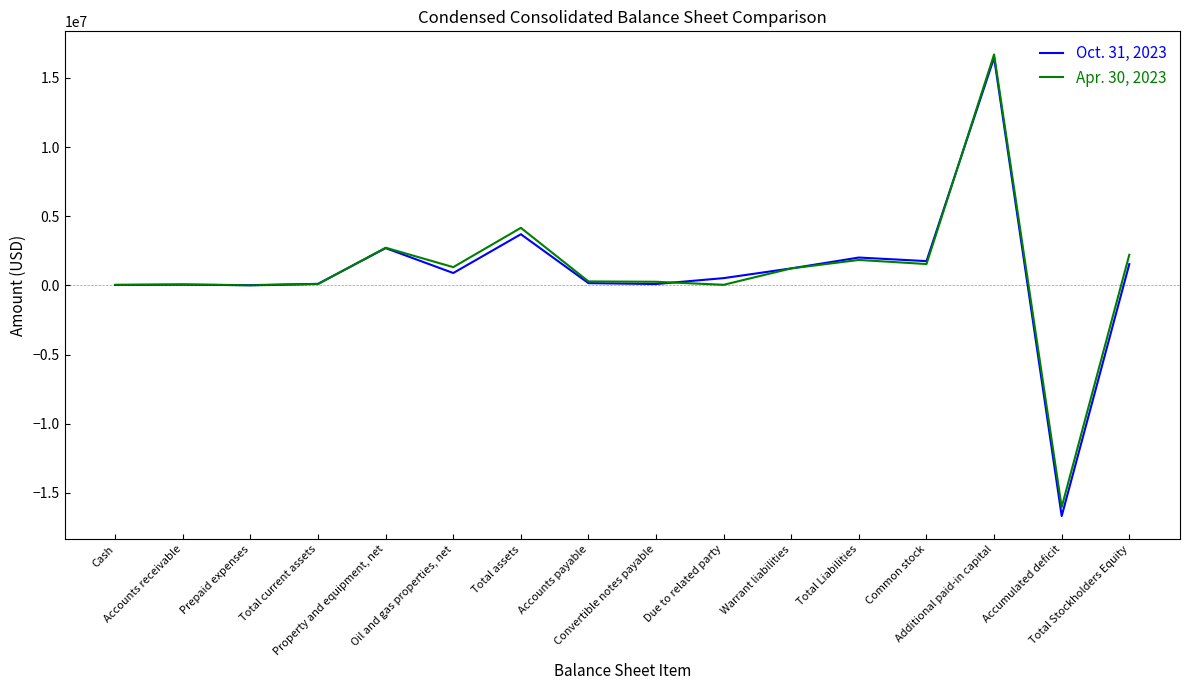

Which series has the largest range (max minus min)?

Oct. 31, 2023